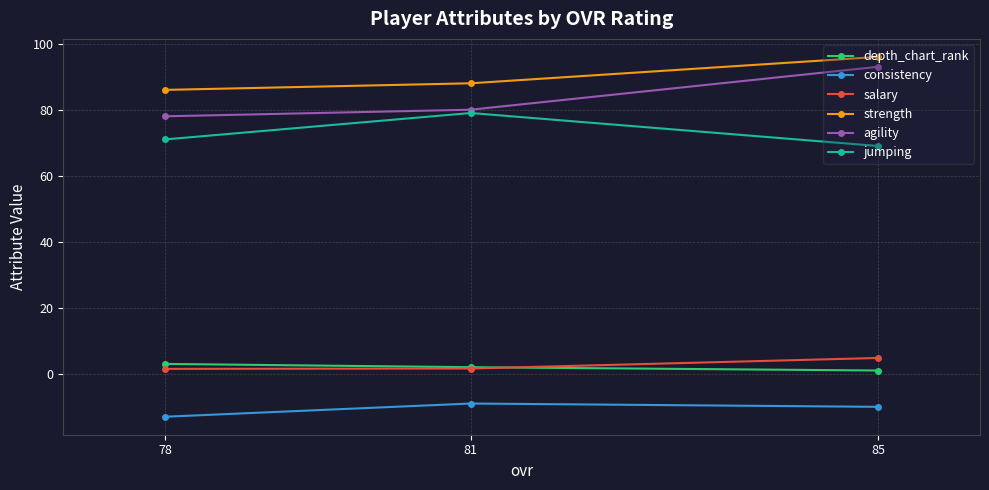

List the series in order of their peak value, highest first.

strength, agility, jumping, salary, depth_chart_rank, consistency